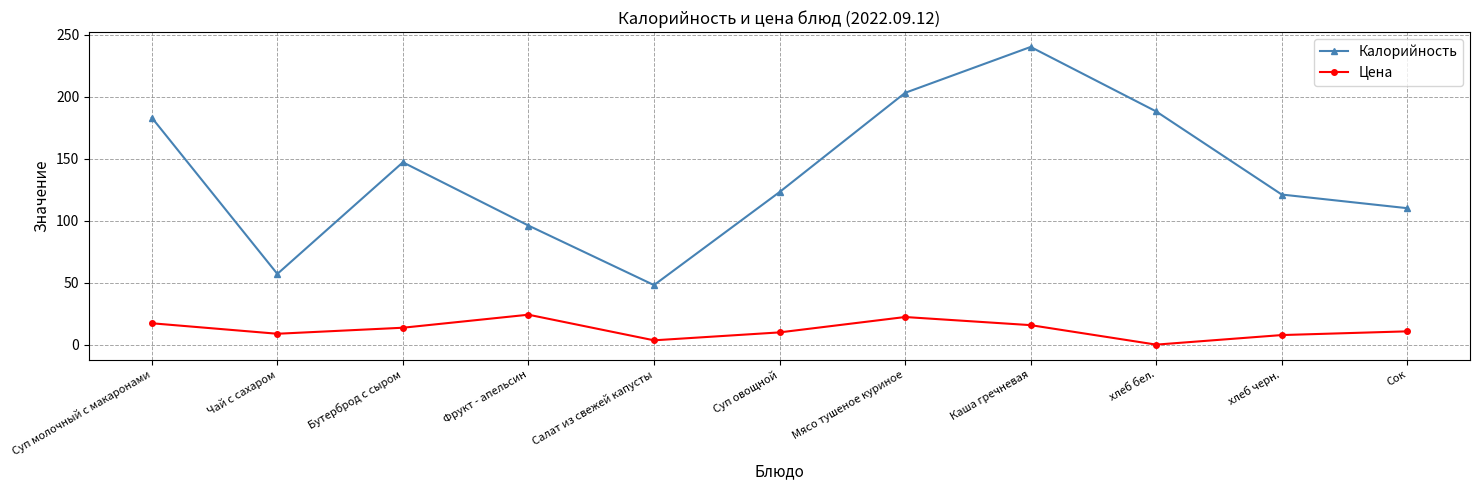

Where is Калорийность nearest to the value 144?

Бутерброд с сыром